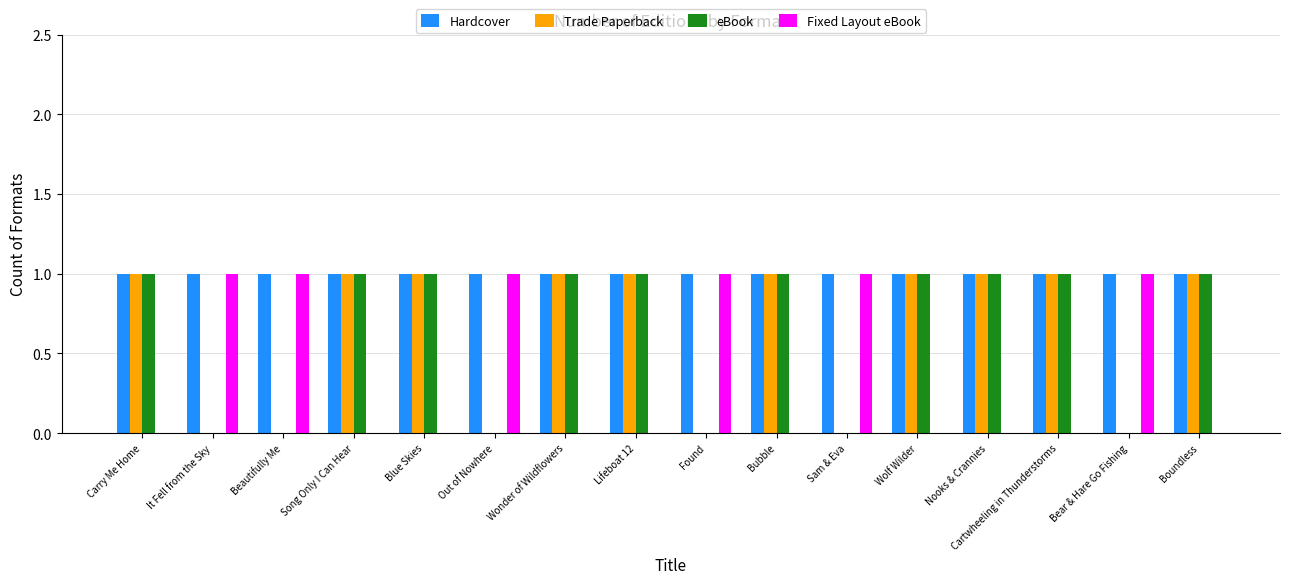

True or false: Fixed Layout eBook has a value of 0 at Nooks & Crannies.

True